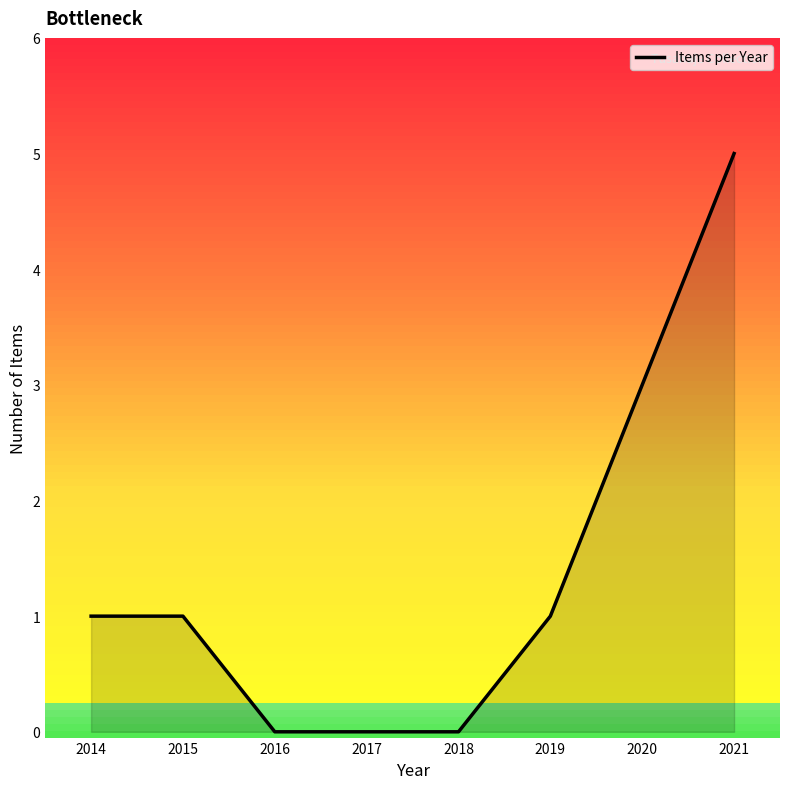

Read the value at 2014.

1